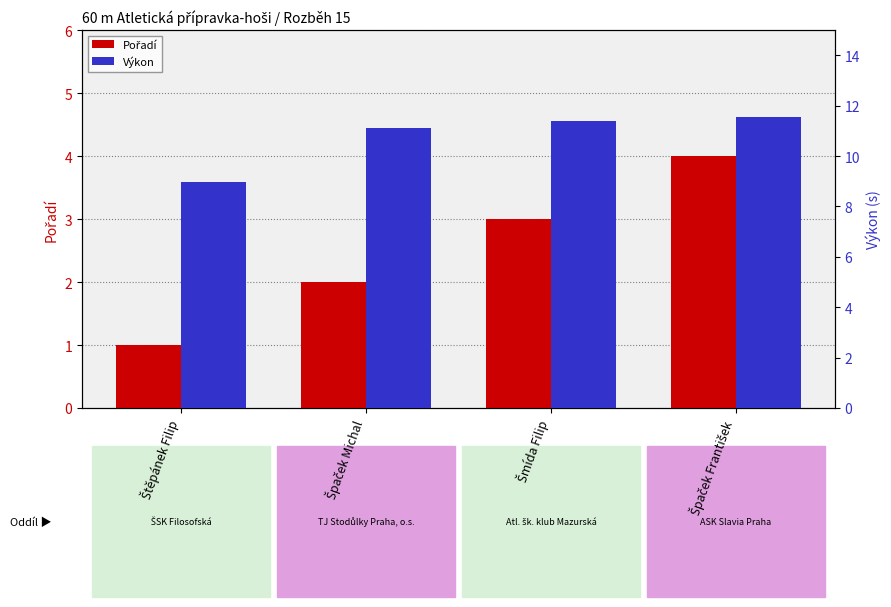

Which series changed the most between Špaček Michal and Špaček František?

Pořadí